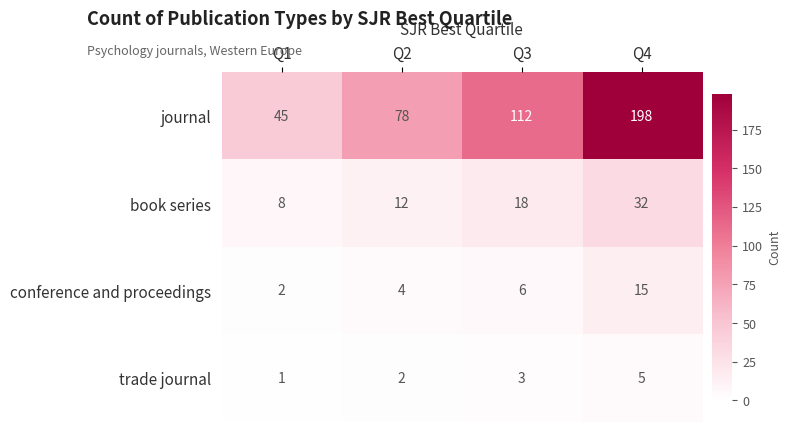

How many data points does each series have?

4